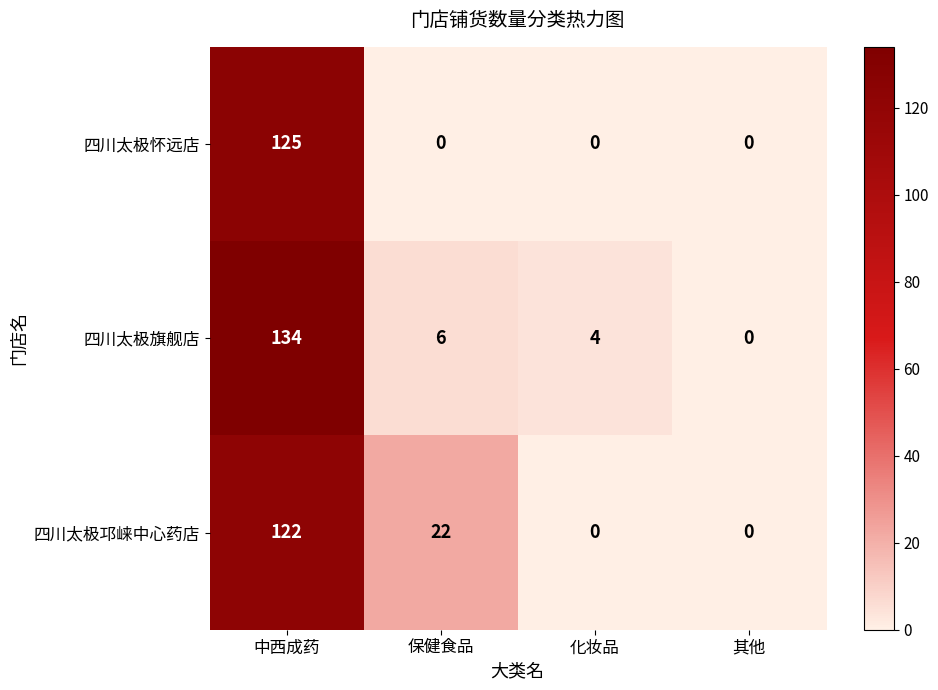

Is it true that 四川太极旗舰店 equals -78 at 其他?

False